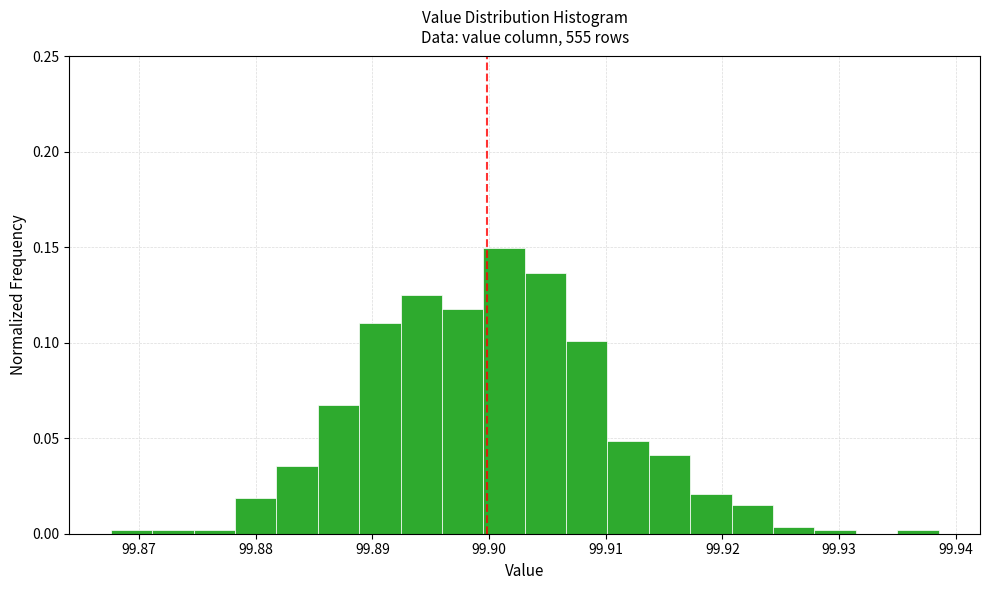

Read against the x-axis, roughly where is the centre of the tallest bar?

99.901